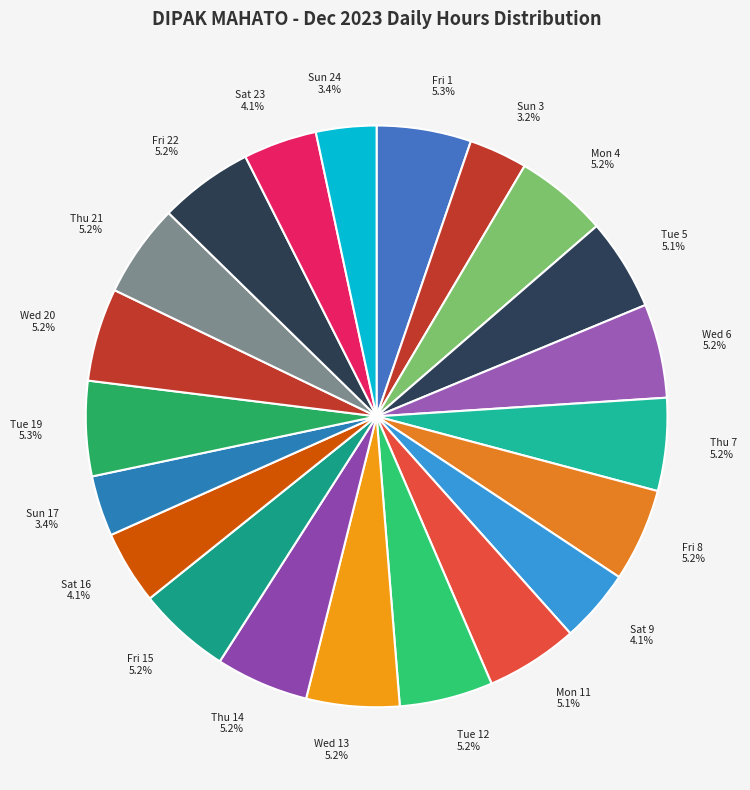

To the nearest percent, what is the difference between the largest and smallest slice percentages?

2%